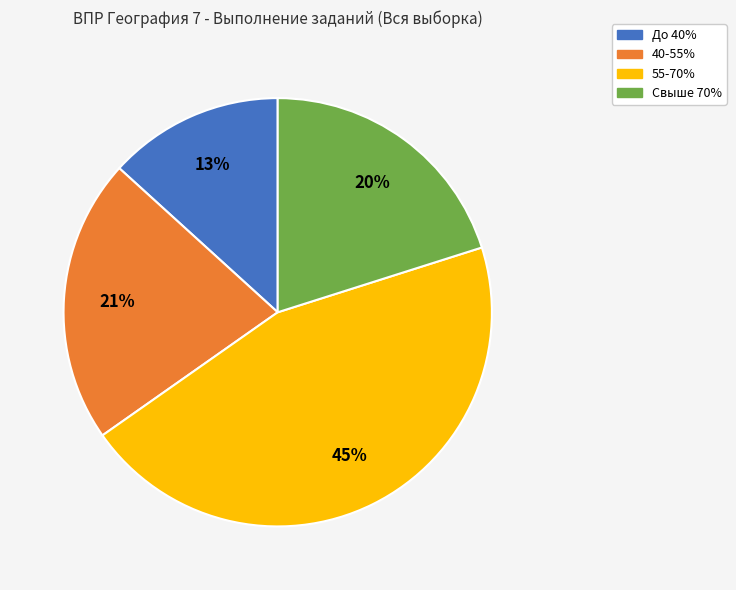

Is there a majority slice in this chart?

No